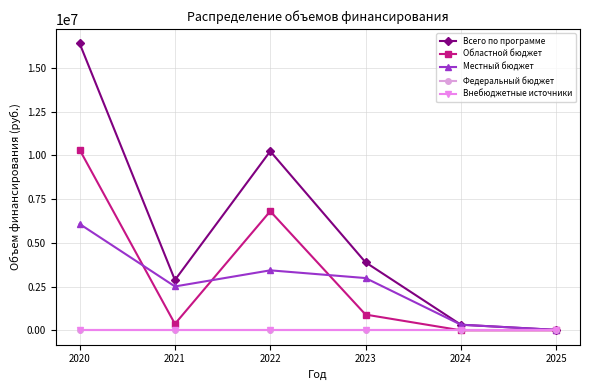

True or false: Внебюджетные источники and Местный бюджет cross at least once.

False